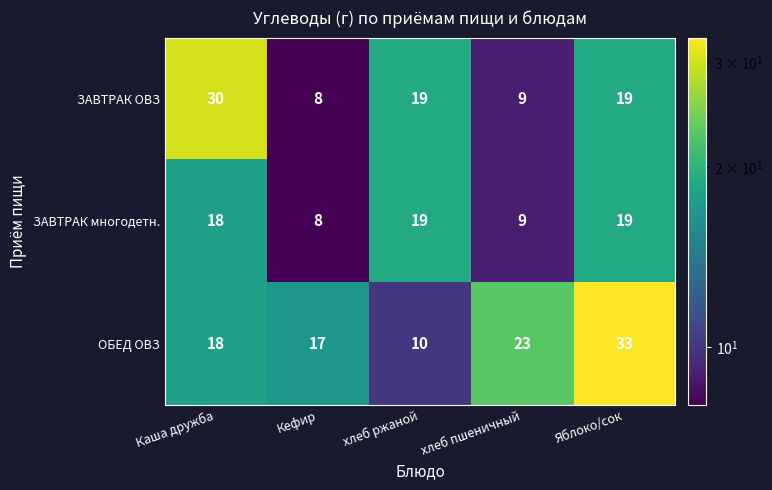

How many data points does each series have?

5